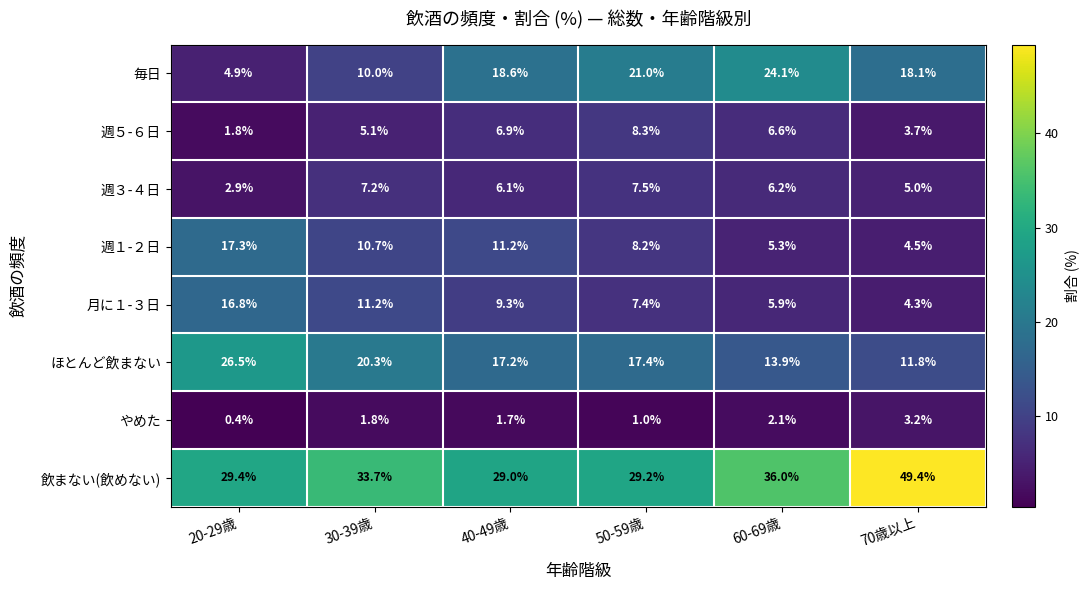

Which category has the highest value across all series?

70歳以上